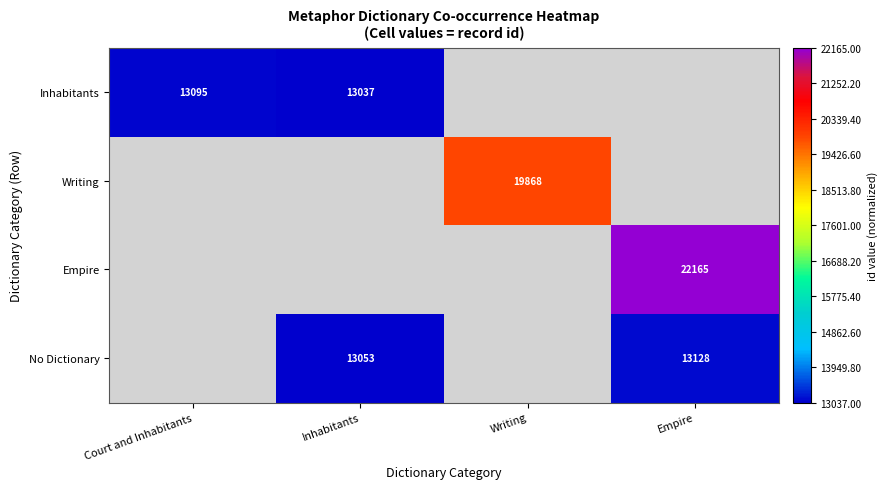

At which category is the sum across all series the highest?

Empire